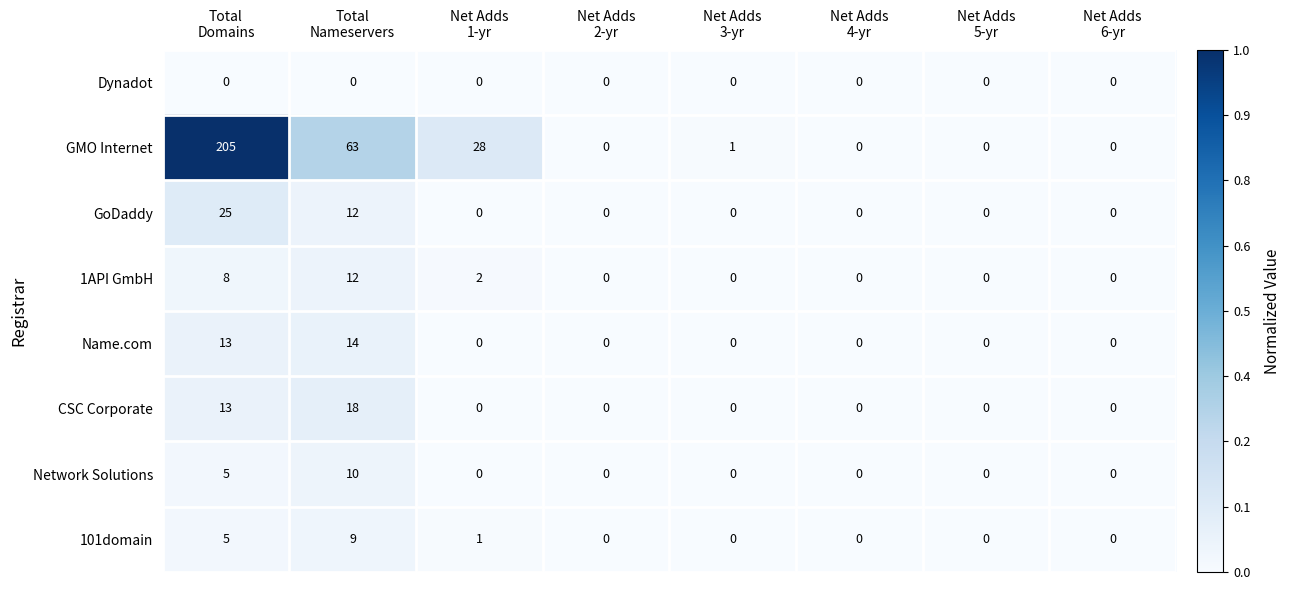

How many CSC Corporate values are between 0 and 13?

7